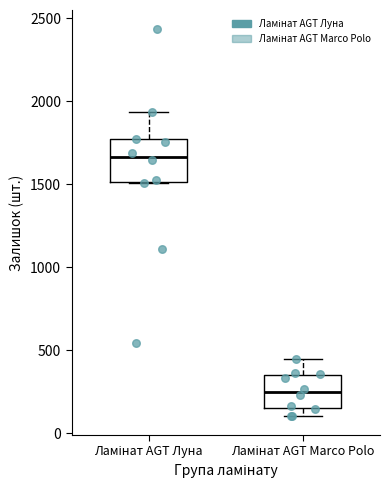

Which box has the lowest median line?

Ламінат AGT Marco Polo